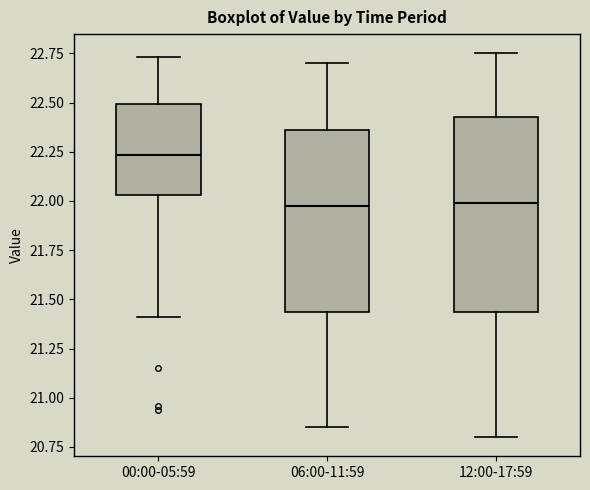

Reading left to right, read every box against the y-axis: the position of its median line, the range the box covers, and the ends of its whiskers. The values are not printed on the chart, so give them approximately, as read against the axis.

00:00-05:59: median 22.25, box 22.05 to 22.50, whiskers 21.40 to 22.75
06:00-11:59: median 22.00, box 21.45 to 22.35, whiskers 20.85 to 22.70
12:00-17:59: median 22.00, box 21.45 to 22.45, whiskers 20.80 to 22.75